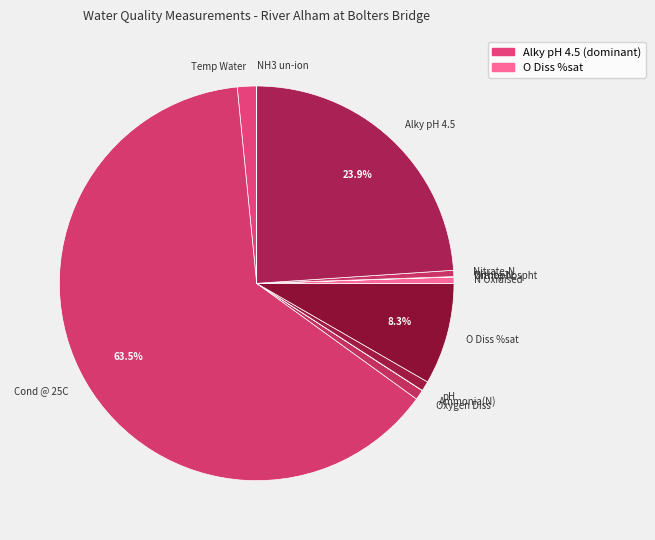

Which slice is the largest?

Cond @ 25C